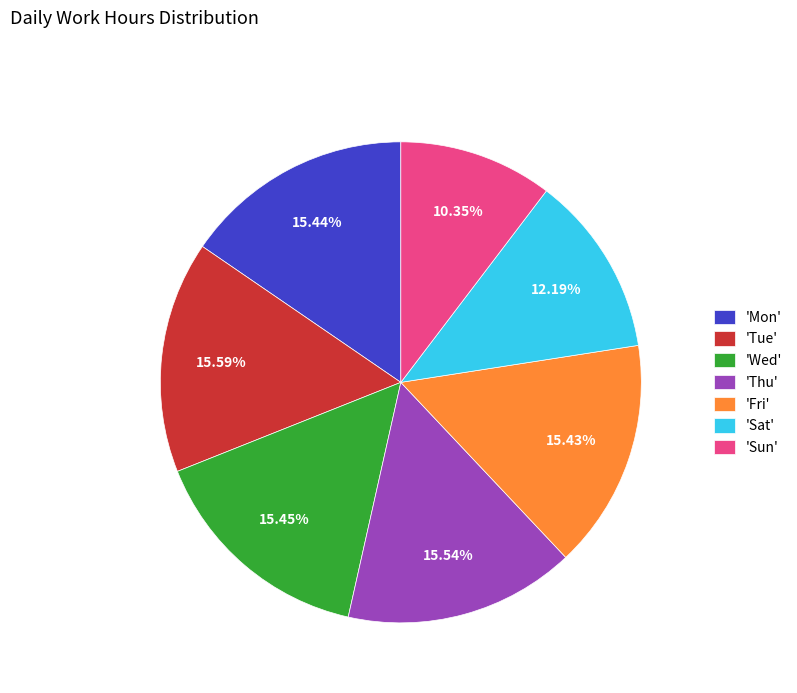

Does any single category account for the majority?

No